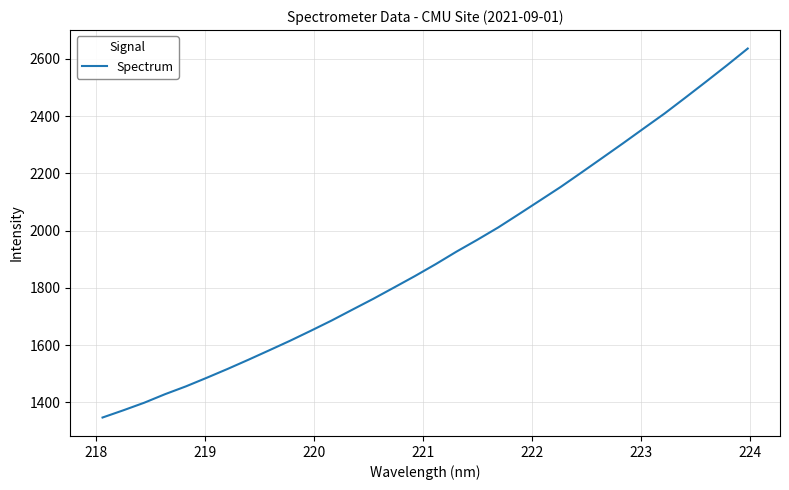

How many lines are shown in the chart?

1